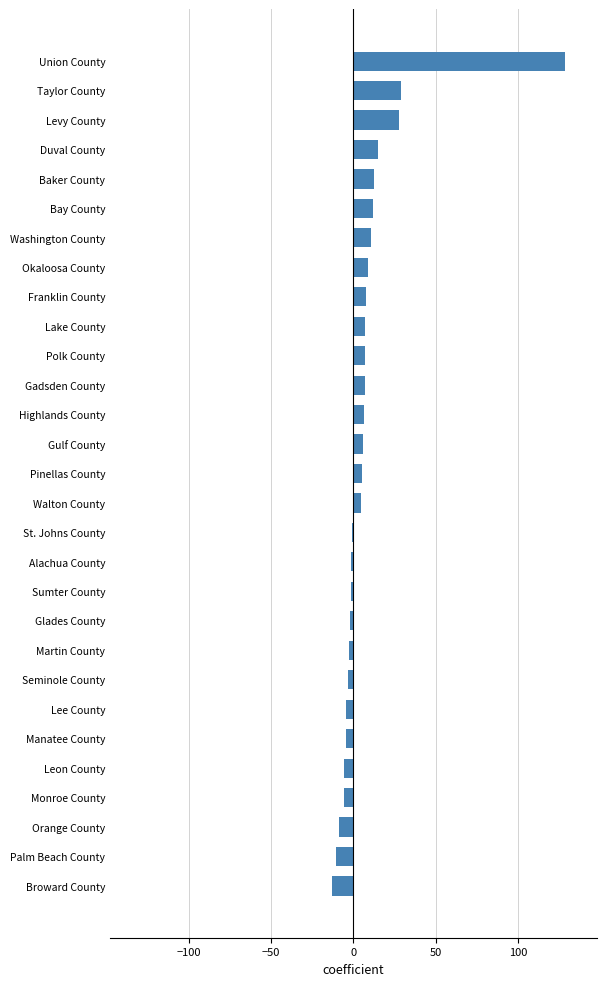

Count the number of data series in this chart.

1